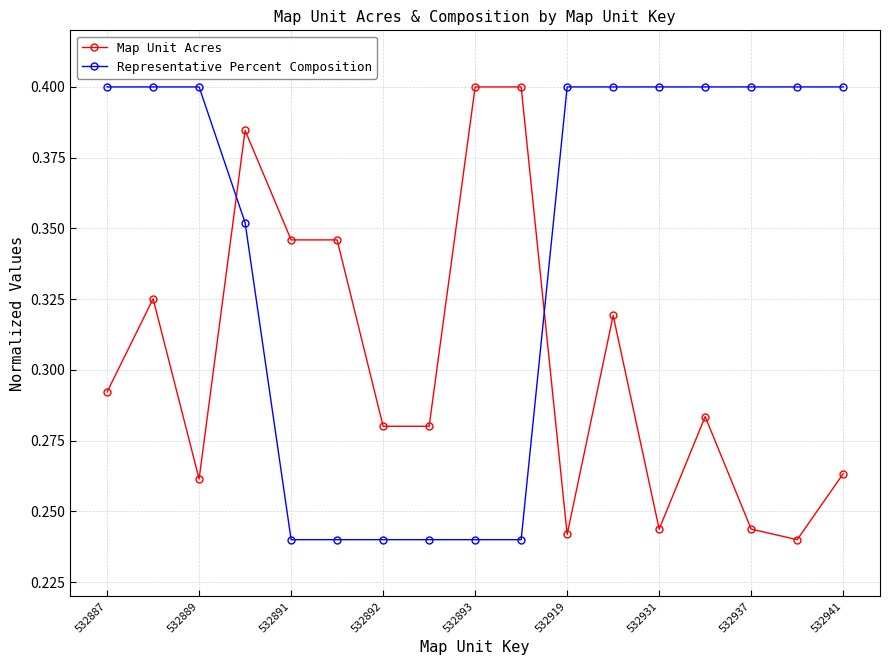

True or false: Map Unit Acres has more than 1 interior local peaks.

True